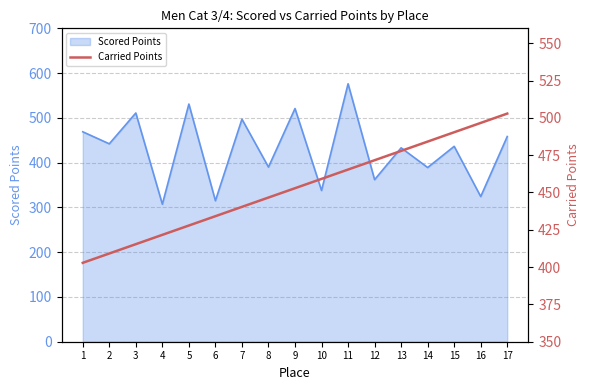

The value at 4 is 747.0. True or false?

False